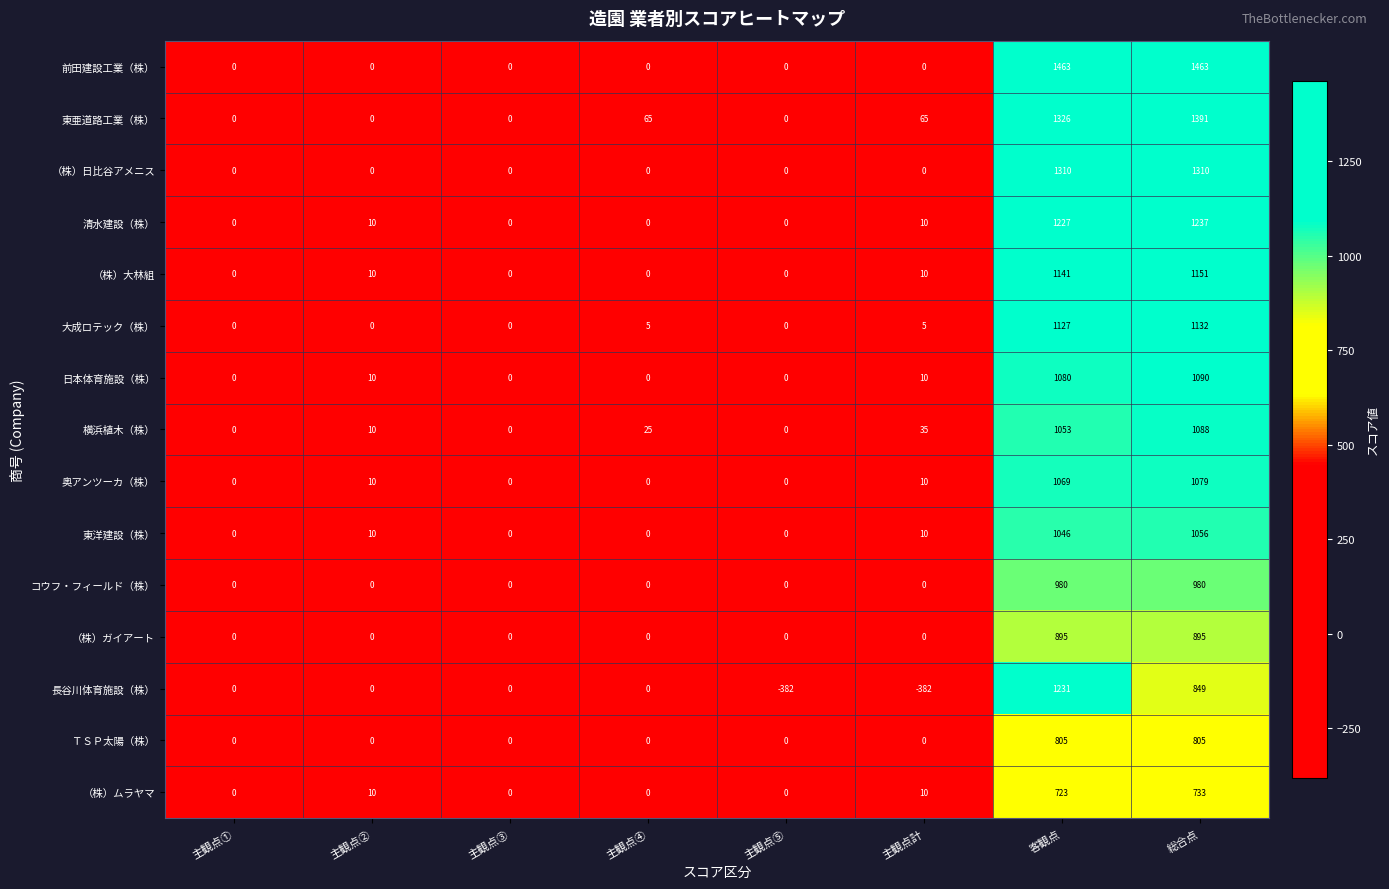

What is the total value across all series at 客観点?

16476